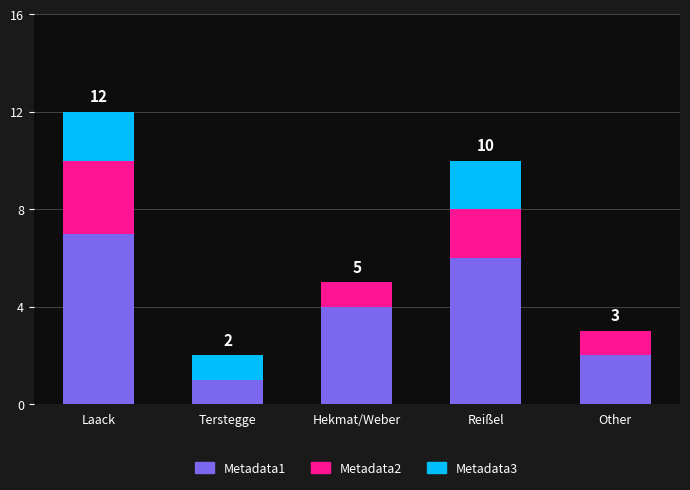

What are all the series names shown in the legend?

Metadata1, Metadata2, Metadata3